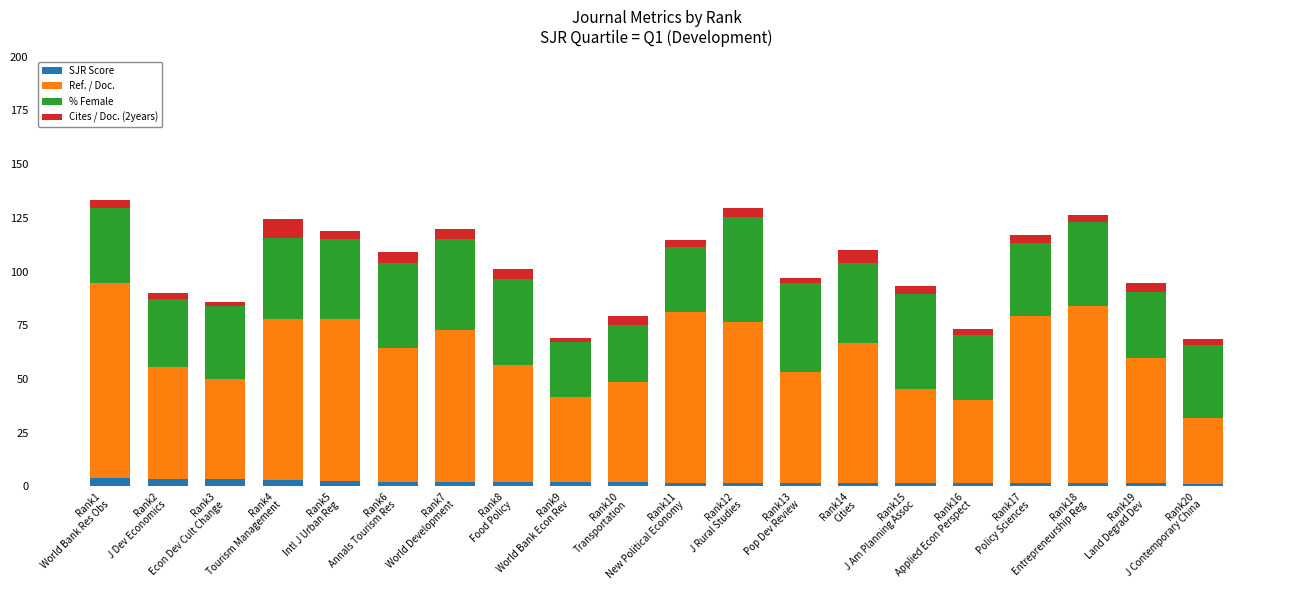

What is the value of the SJR Score bar at the 5th from the left?

2.6